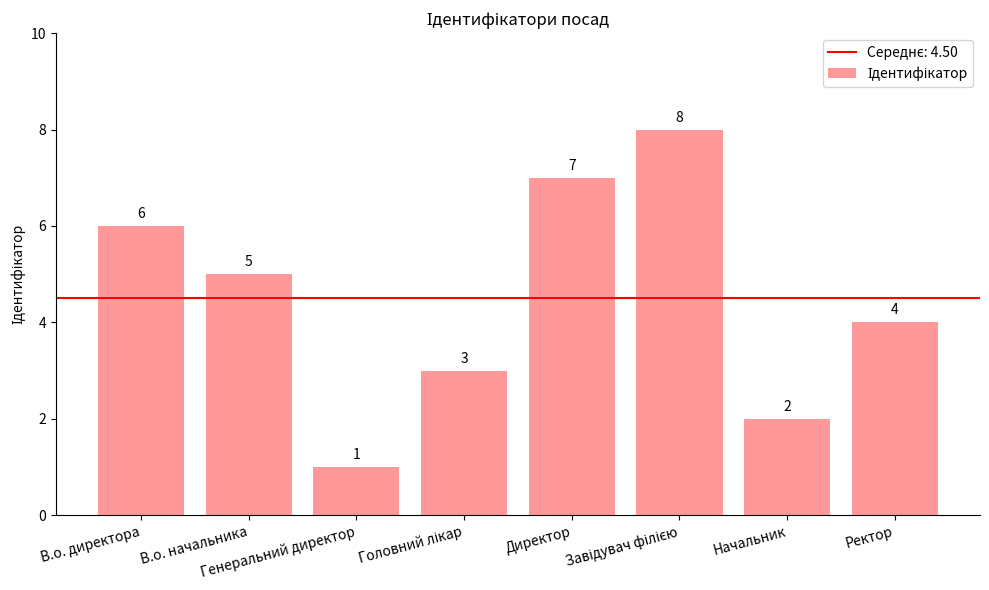

What is the difference between the second highest and second lowest values?

5